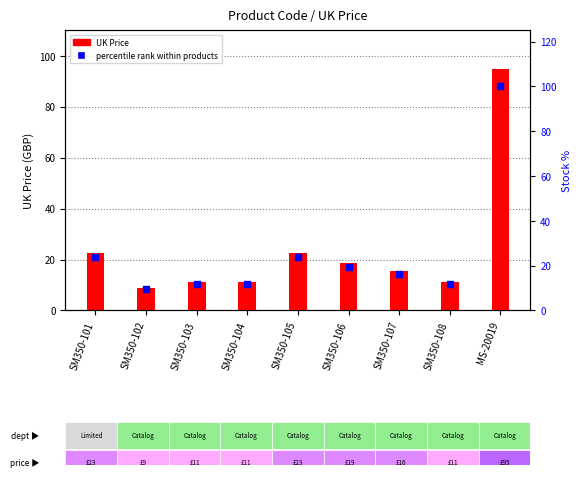

What is the total value across all series at SM350-101?

46.4